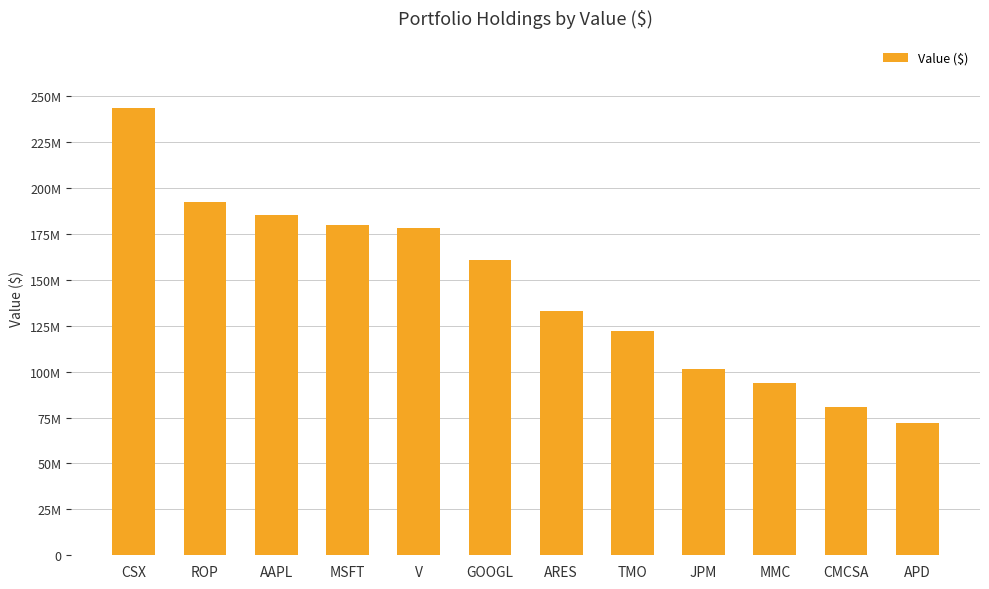

Does the chart contain any negative values?

No